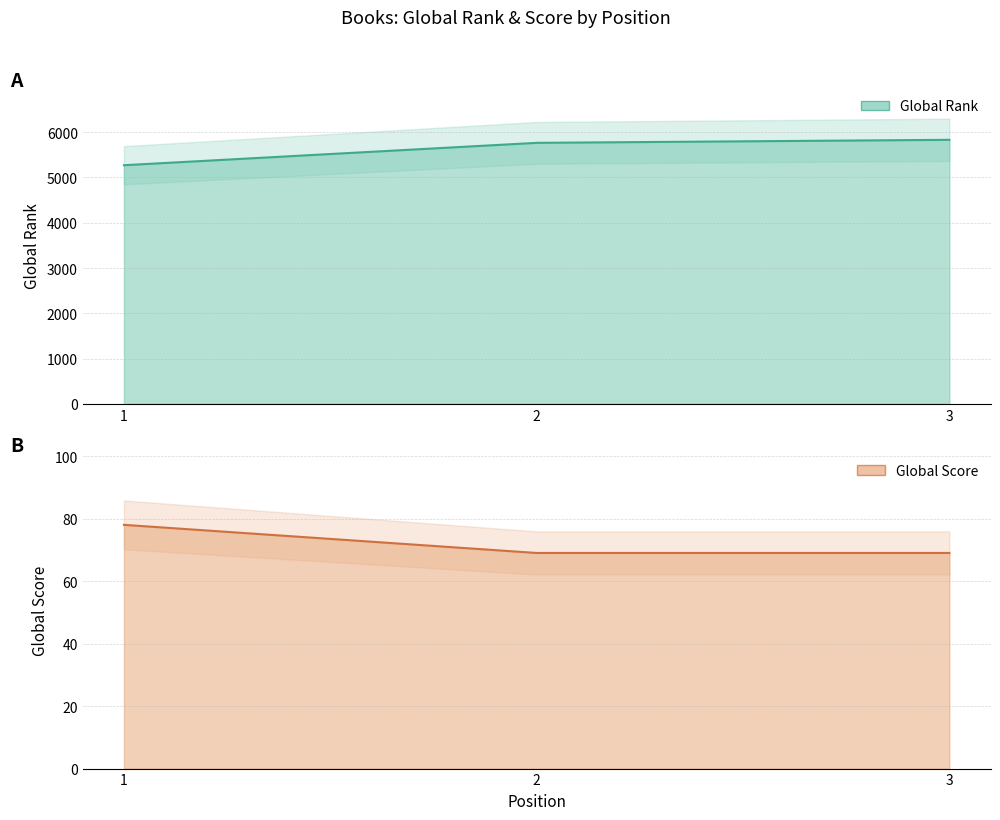

What is the average value of the Global Score series?

72